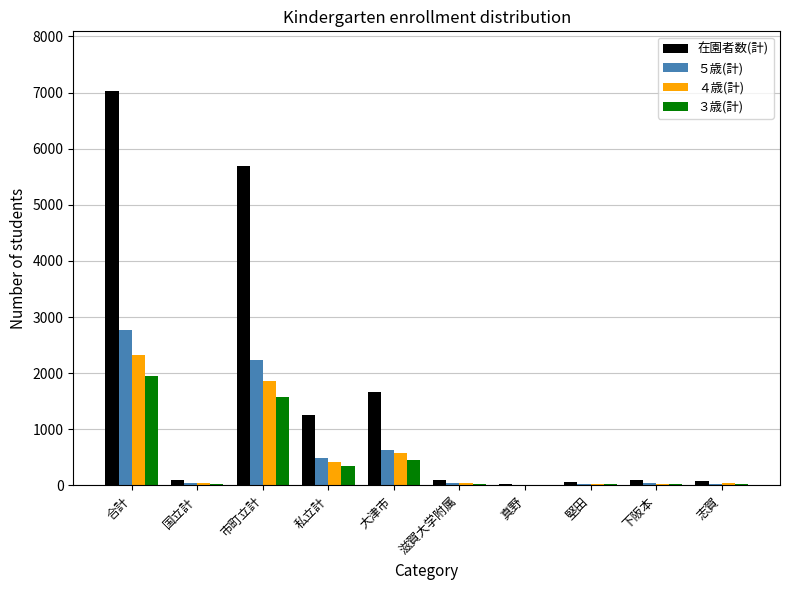

True or false: ４歳(計) has a value of 36 at 滋賀大学附属.

True